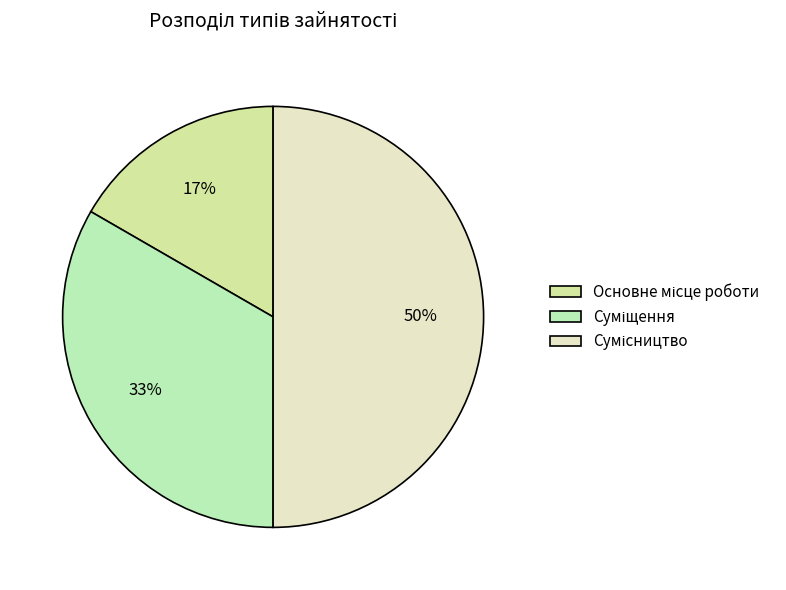

To the nearest percent, what percentage of the pie is Суміщення?

33%